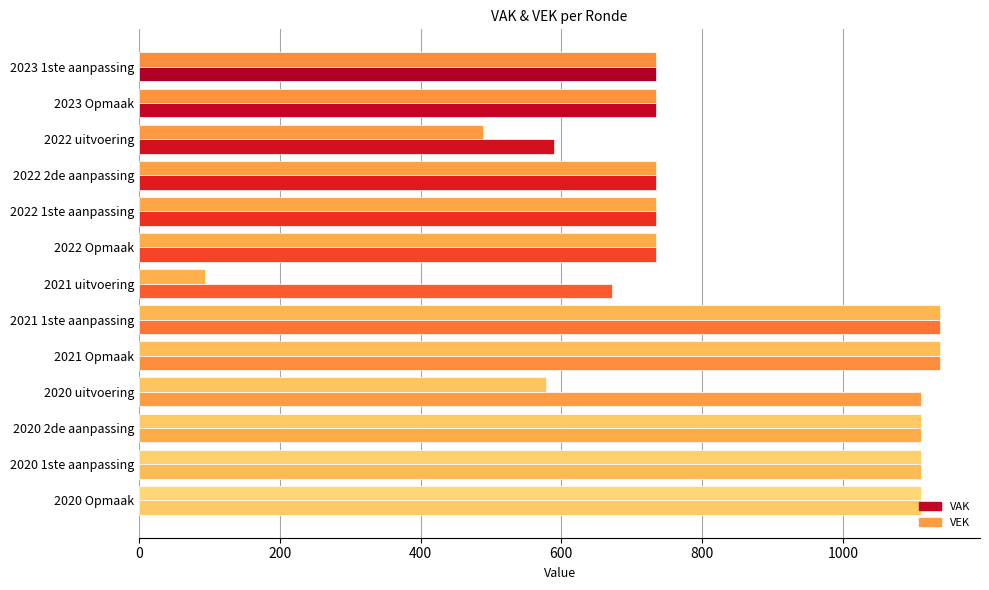

Count the number of categories in the chart.

13